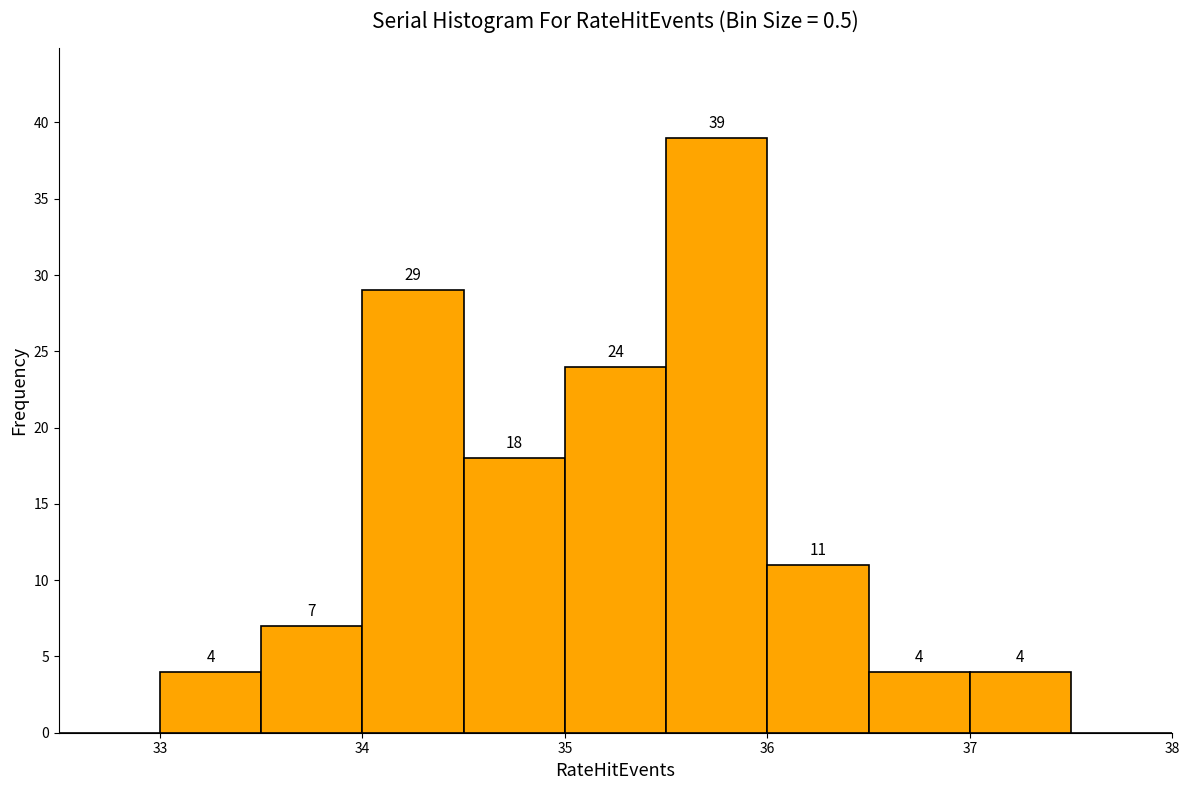

Which range on the x-axis has the tallest bar?

35.5 to 36.0